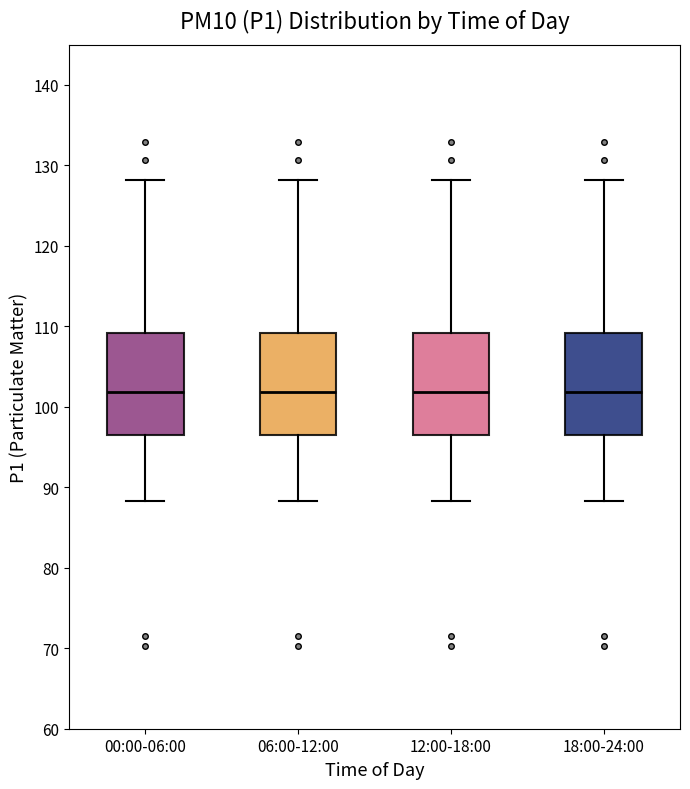

Reading left to right, transcribe this box plot: for each box, give where its median line is, the range the box spans, and where its two whiskers end, as read against the y-axis. The values are not printed on the chart, so give them approximately, as read against the axis.

00:00-06:00: median 102, box 97 to 109, whiskers 88 to 128
06:00-12:00: median 102, box 97 to 109, whiskers 88 to 128
12:00-18:00: median 102, box 97 to 109, whiskers 88 to 128
18:00-24:00: median 102, box 97 to 109, whiskers 88 to 128